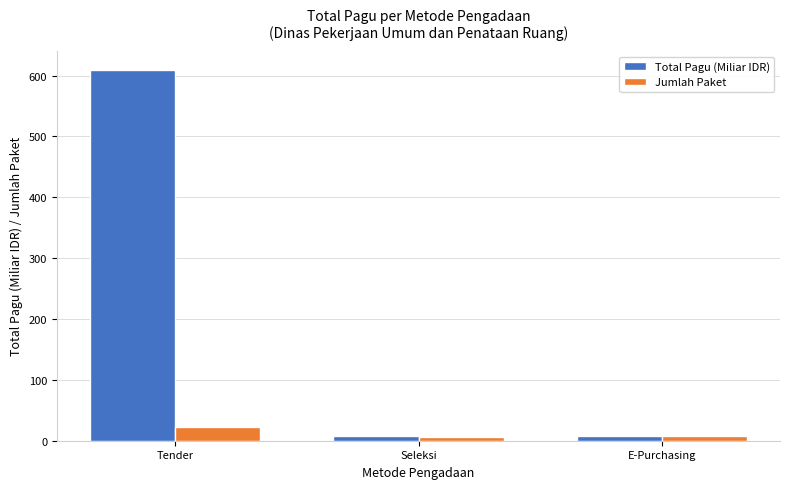

What is the difference between the Total Pagu (Miliar IDR) values at Tender and E-Purchasing?

601.9